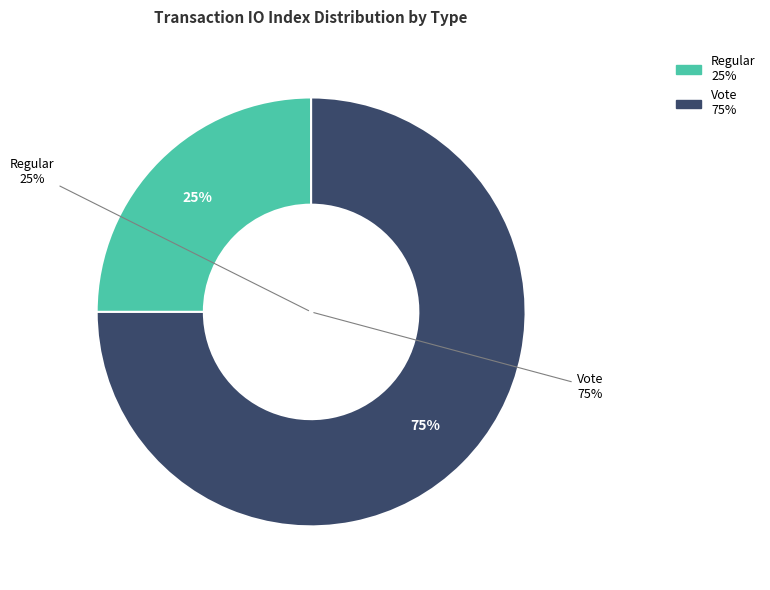

Which slice is the largest?

Vote